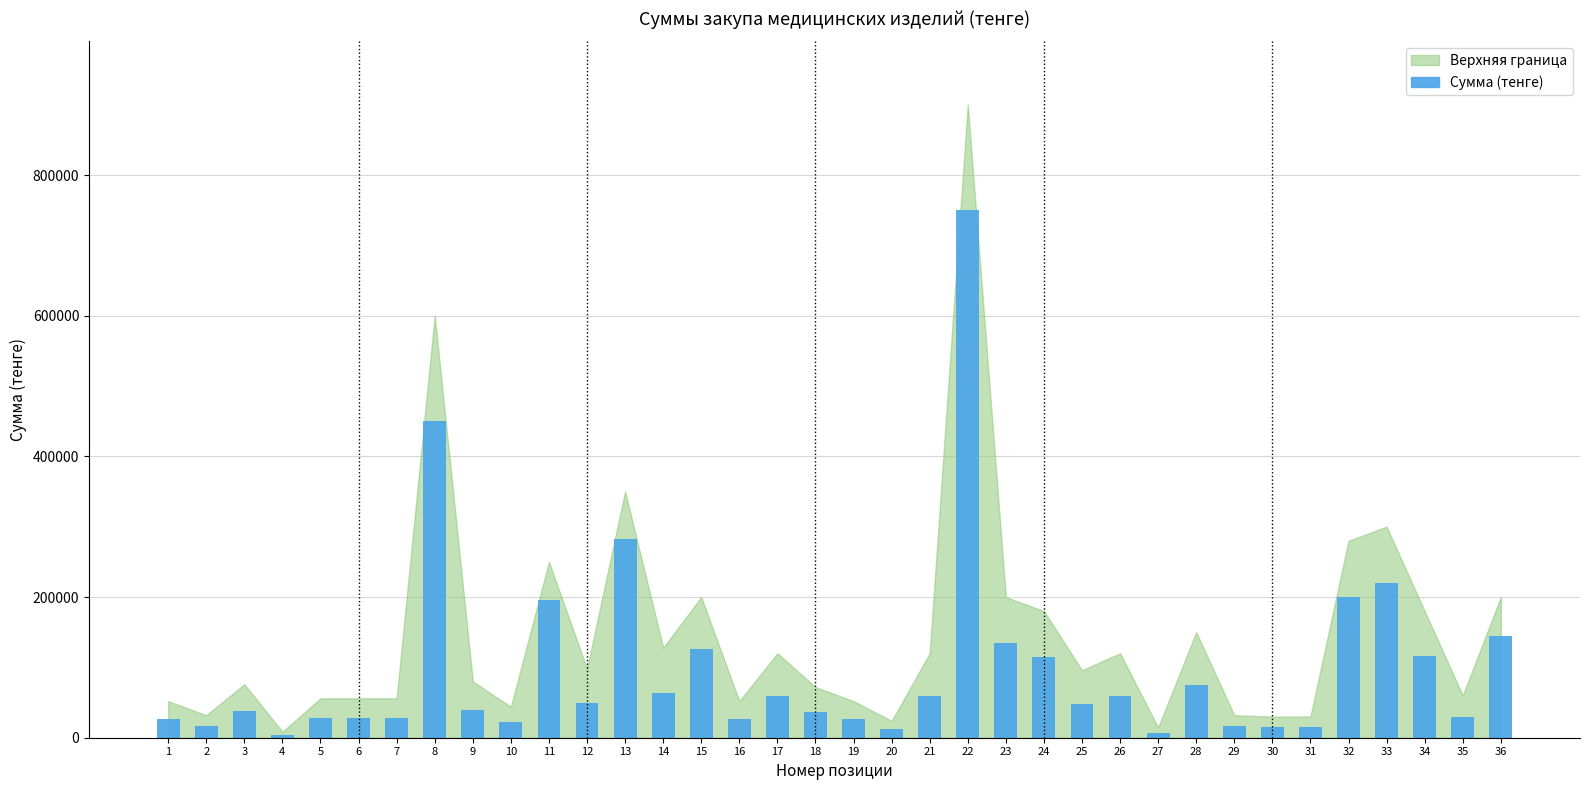

How many groups of bars are there?

36